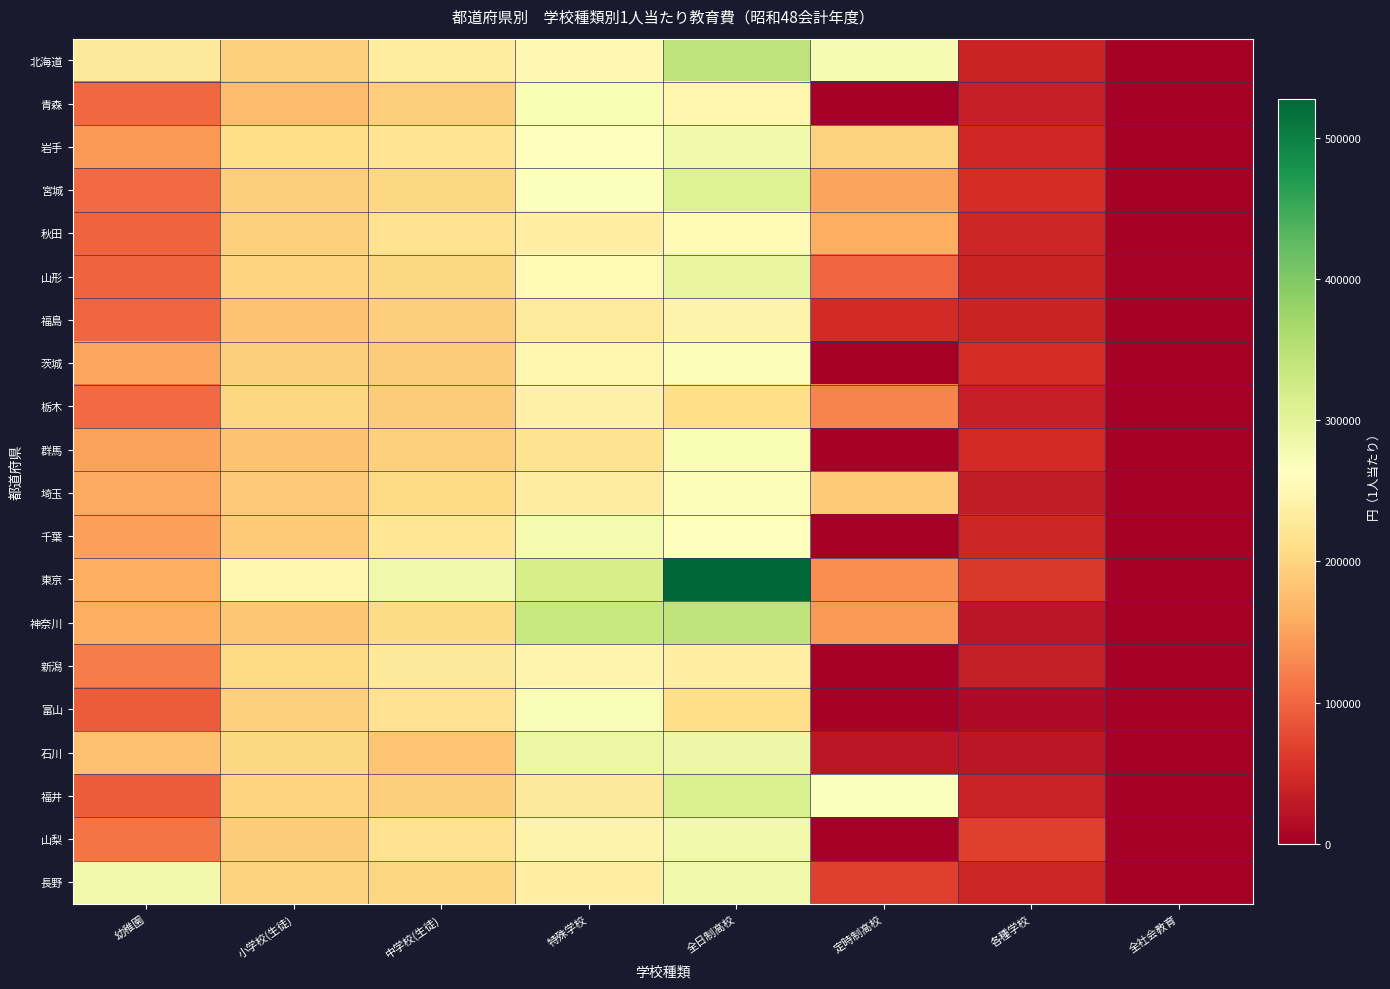

Reading right to left, what are all the values shown in this chart?

北海道: 全社会教育=3382	各種学校=40942	定時制高校=275631	全日制高校=343784	特殊学校=253428	中学校(生徒)=232894	小学校(生徒)=194458	幼稚園=227750
青森: 全社会教育=2802	各種学校=35352	定時制高校=0	全日制高校=248236	特殊学校=273835	中学校(生徒)=193152	小学校(生徒)=174564	幼稚園=102673
岩手: 全社会教育=3210	各種学校=44102	定時制高校=197300	全日制高校=280375	特殊学校=262198	中学校(生徒)=219717	小学校(生徒)=209442	幼稚園=142048
宮城: 全社会教育=3226	各種学校=51525	定時制高校=151761	全日制高校=308246	特殊学校=267336	中学校(生徒)=203269	小学校(生徒)=192130	幼稚園=104436
秋田: 全社会教育=3820	各種学校=43056	定時制高校=159854	全日制高校=253988	特殊学校=239022	中学校(生徒)=214694	小学校(生徒)=195130	幼稚園=97096
山形: 全社会教育=4249	各種学校=40493	定時制高校=100386	全日制高校=294046	特殊学校=255521	中学校(生徒)=203436	小学校(生徒)=198573	幼稚園=97088
福島: 全社会教育=3285	各種学校=39227	定時制高校=48477	全日制高校=244468	特殊学校=230080	中学校(生徒)=193032	小学校(生徒)=180804	幼稚園=100284
茨城: 全社会教育=2641	各種学校=50176	定時制高校=0	全日制高校=269678	特殊学校=248769	中学校(生徒)=190850	小学校(生徒)=192596	幼稚園=153175
栃木: 全社会教育=2724	各種学校=35893	定時制高校=124447	全日制高校=212109	特殊学校=240471	中学校(生徒)=190669	小学校(生徒)=201939	幼稚園=104667
群馬: 全社会教育=2485	各種学校=47492	定時制高校=0	全日制高校=273810	特殊学校=217806	中学校(生徒)=194416	小学校(生徒)=179427	幼稚園=149999
埼玉: 全社会教育=2031	各種学校=31271	定時制高校=188327	全日制高校=268615	特殊学校=234717	中学校(生徒)=205462	小学校(生徒)=186159	幼稚園=155251
千葉: 全社会教育=2469	各種学校=42851	定時制高校=0	全日制高校=263860	特殊学校=278246	中学校(生徒)=222011	小学校(生徒)=187815	幼稚園=147861
東京: 全社会教育=2159	各種学校=60576	定時制高校=133147	全日制高校=527686	特殊学校=317883	中学校(生徒)=283349	小学校(生徒)=249015	幼稚園=159265
神奈川: 全社会教育=1098	各種学校=25714	定時制高校=142055	全日制高校=342841	特殊学校=334207	中学校(生徒)=207453	小学校(生徒)=183820	幼稚園=159281
新潟: 全社会教育=2224	各種学校=34106	定時制高校=0	全日制高校=237882	特殊学校=245866	中学校(生徒)=227929	小学校(生徒)=205582	幼稚園=119205
富山: 全社会教育=2738	各種学校=11624	定時制高校=0	全日制高校=211866	特殊学校=271777	中学校(生徒)=215936	小学校(生徒)=195730	幼稚園=91443
石川: 全社会教育=3476	各種学校=26672	定時制高校=25416	全日制高校=286788	特殊学校=289143	中学校(生徒)=182821	小学校(生徒)=202342	幼稚園=179157
福井: 全社会教育=3675	各種学校=37441	定時制高校=267385	全日制高校=313935	特殊学校=226364	中学校(生徒)=192507	小学校(生徒)=198857	幼稚園=91161
山梨: 全社会教育=3511	各種学校=67491	定時制高校=0	全日制高校=283534	特殊学校=243833	中学校(生徒)=215234	小学校(生徒)=190185	幼稚園=112702
長野: 全社会教育=2647	各種学校=41641	定時制高校=67517	全日制高校=283520	特殊学校=235355	中学校(生徒)=200091	小学校(生徒)=197364	幼稚園=281714